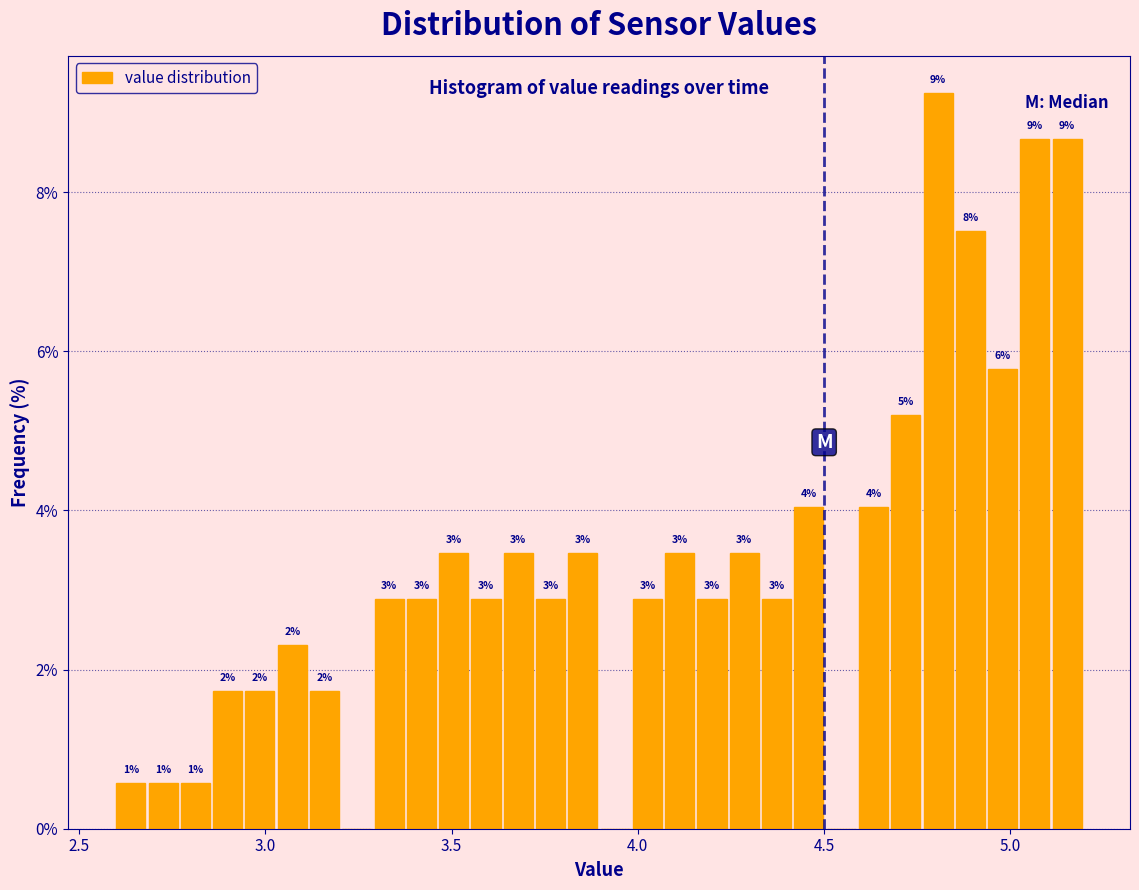

Around what value on the x-axis is the tallest bar? Give the approximate position of its centre, as read against the axis.

4.80